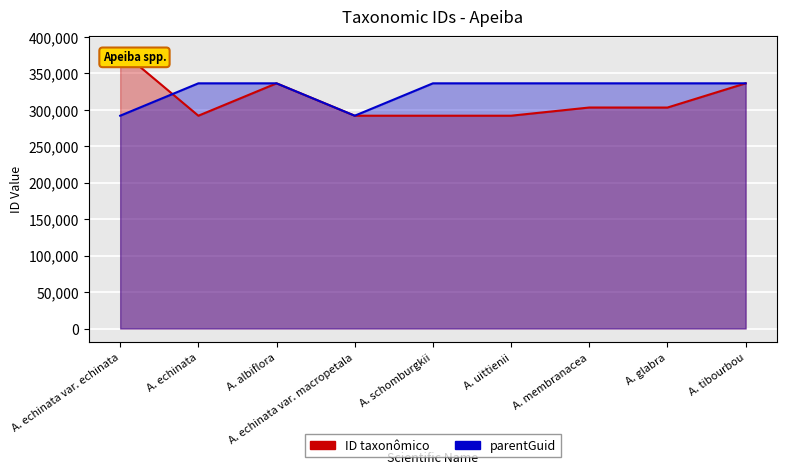

What is the difference between the ID taxonômico values at A. echinata var. echinata and A. albiflora?

45328